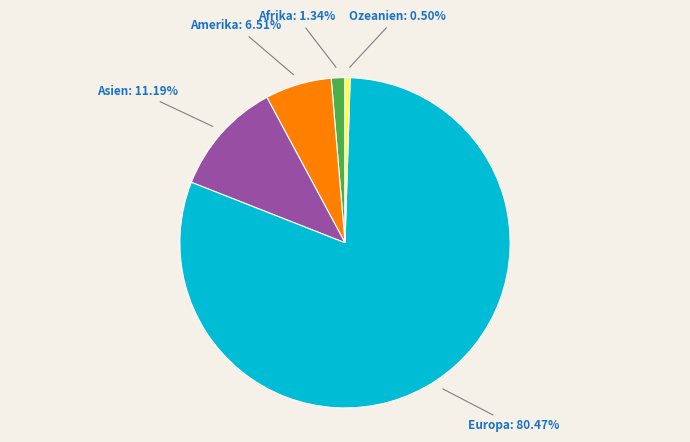

Combined, what portion of the pie is Asien and Europa?

91.7%